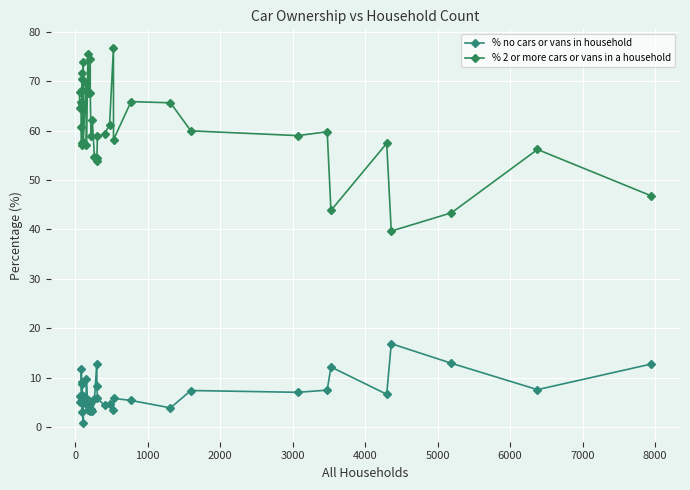

What is the average value of the % no cars or vans in household series?

6.8